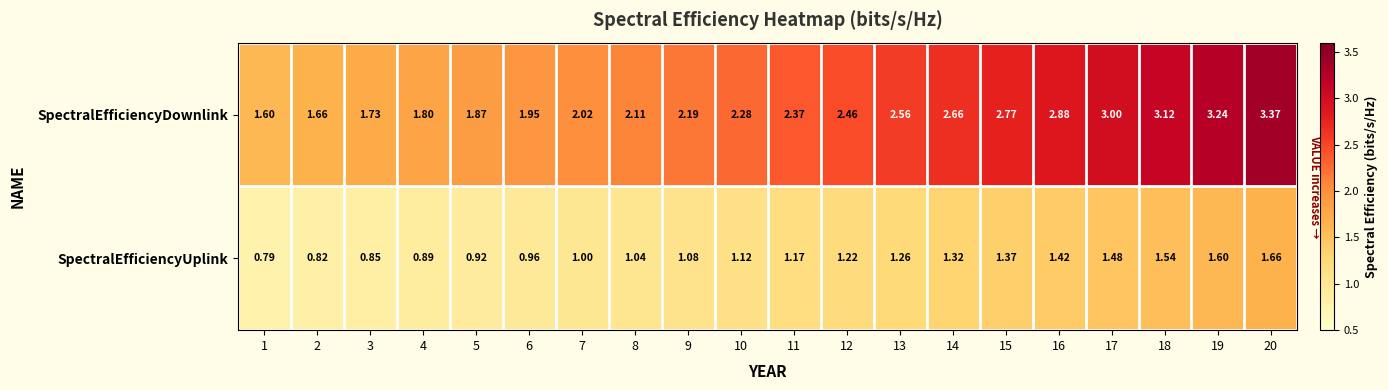

Is the value of SpectralEfficiencyDownlink at 9 greater than the value of SpectralEfficiencyUplink at 18?

Yes